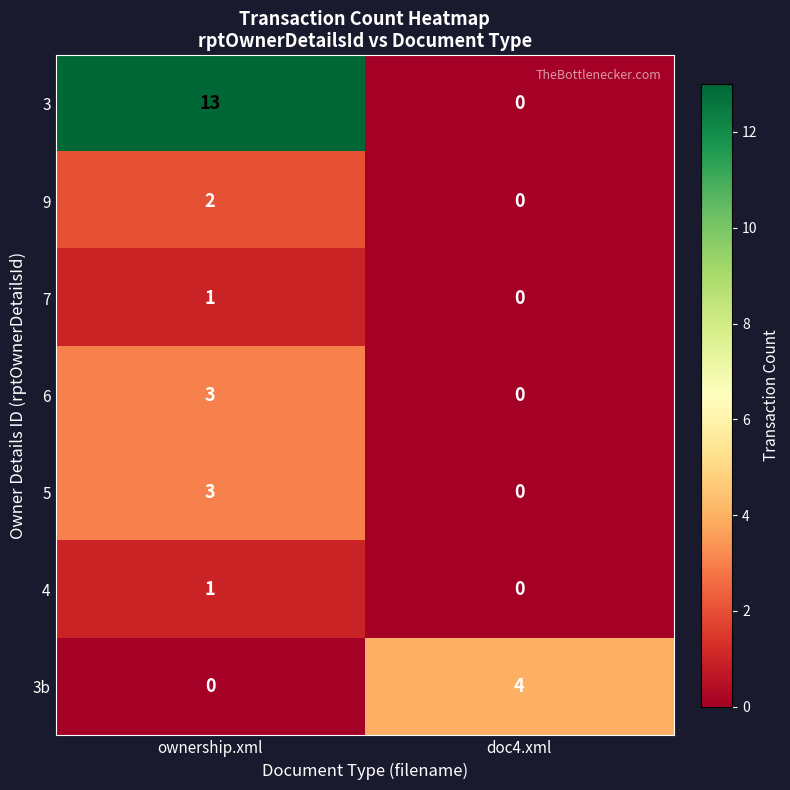

At which label is 5 closest to 1?

doc4.xml